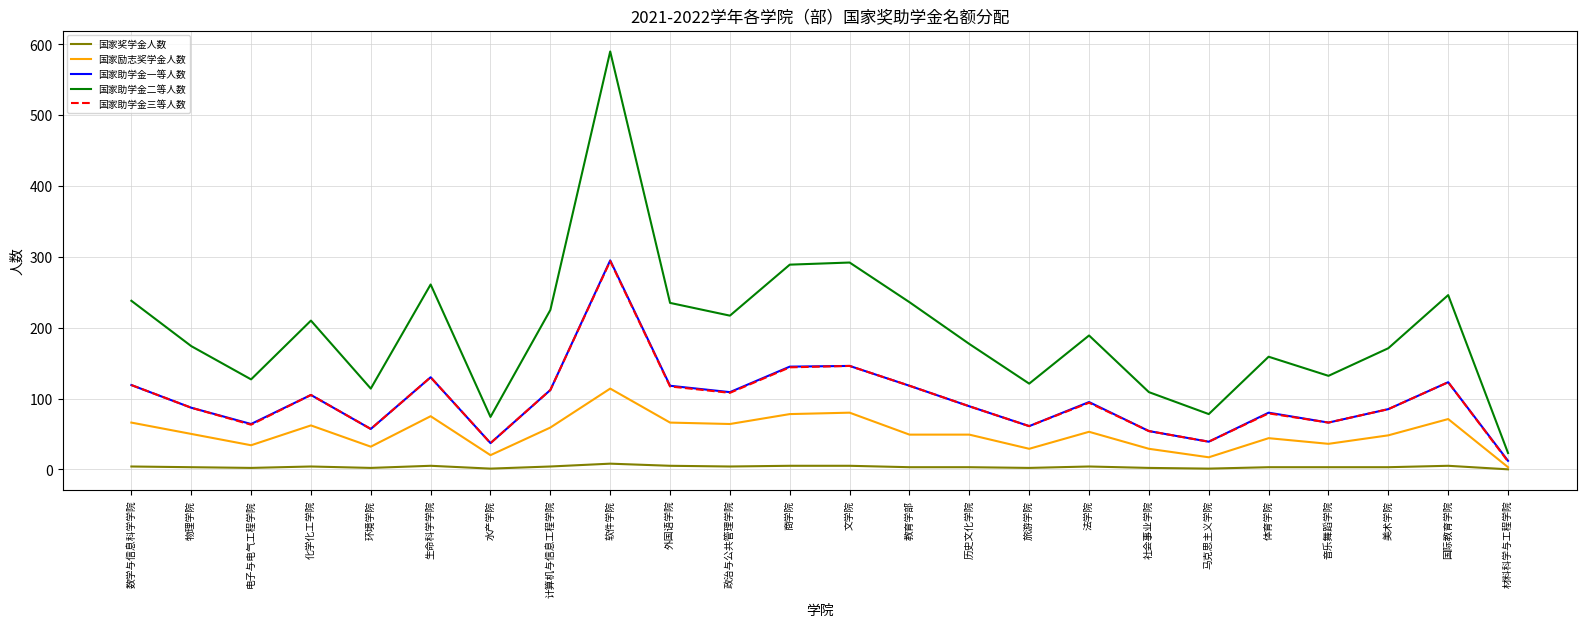

At which label does 国家励志奖学金人数 reach its peak?

软件学院